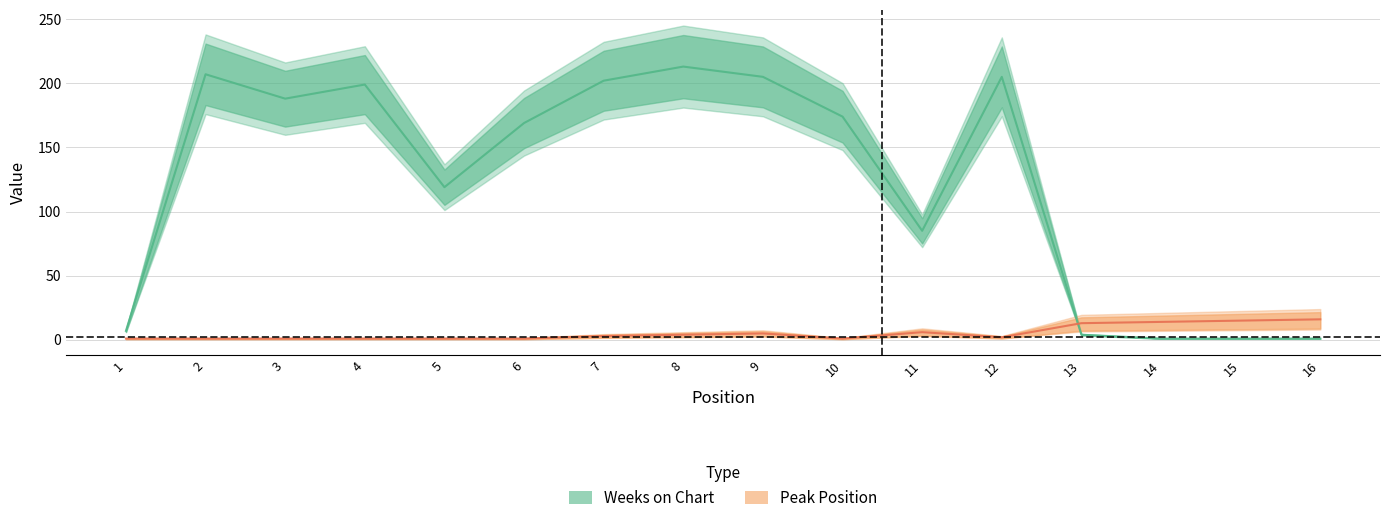

What is the value of the Peak Position point at the 6th from the left?

1